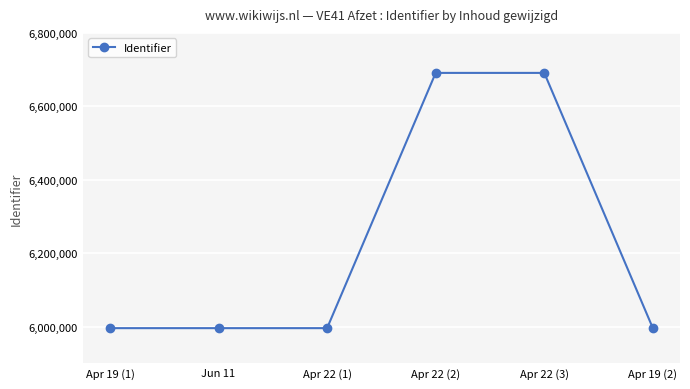

Is it true that the value at Apr 22 (3) is 2371435?

False